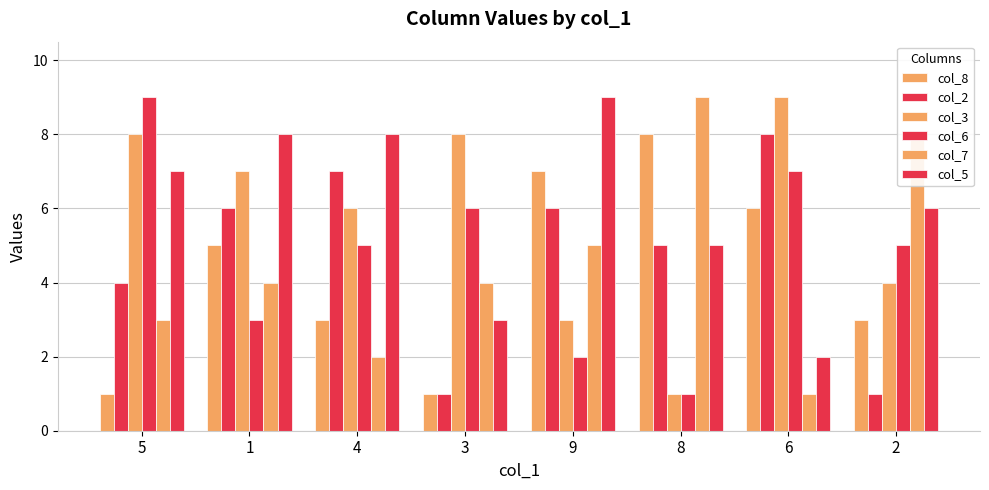

Rank the categories by col_2 value from highest to lowest.

6, 4, 1, 9, 8, 5, 3, 2